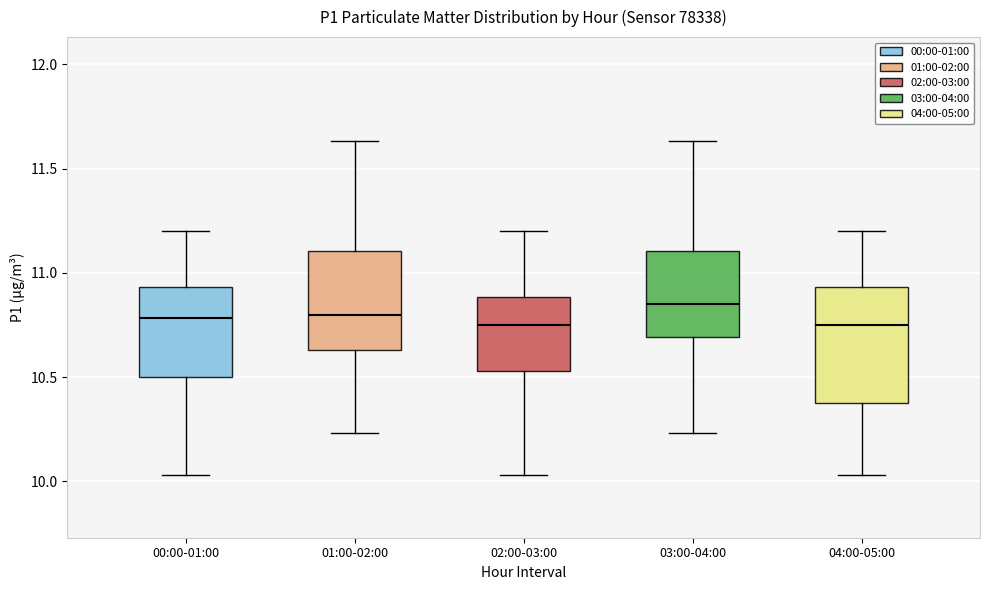

Reading left to right, transcribe this box plot: for each box, give where its median line is, the range the box spans, and where its two whiskers end, as read against the y-axis. The values are not printed on the chart, so give them approximately, as read against the axis.

00:00-01:00: median 10.80, box 10.50 to 10.95, whiskers 10.05 to 11.20
01:00-02:00: median 10.80, box 10.65 to 11.10, whiskers 10.25 to 11.65
02:00-03:00: median 10.75, box 10.55 to 10.90, whiskers 10.05 to 11.20
03:00-04:00: median 10.85, box 10.70 to 11.10, whiskers 10.25 to 11.65
04:00-05:00: median 10.75, box 10.40 to 10.95, whiskers 10.05 to 11.20